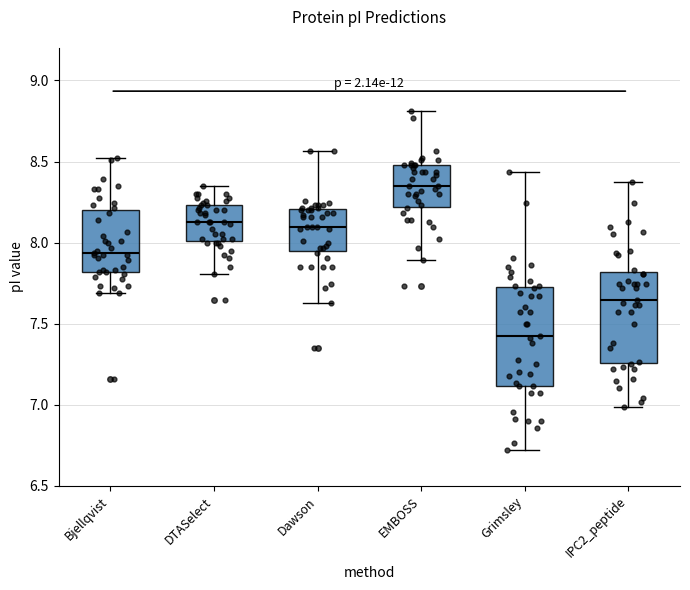

Reading left to right, read every box against the y-axis: the position of its median line, the range the box covers, and the ends of its whiskers. The values are not printed on the chart, so give them approximately, as read against the axis.

Bjellqvist: median 7.95, box 7.80 to 8.20, whiskers 7.70 to 8.50
DTASelect: median 8.15, box 8.00 to 8.25, whiskers 7.80 to 8.35
Dawson: median 8.10, box 7.95 to 8.20, whiskers 7.65 to 8.55
EMBOSS: median 8.35, box 8.20 to 8.50, whiskers 7.90 to 8.80
Grimsley: median 7.40, box 7.10 to 7.70, whiskers 6.70 to 8.45
IPC2_peptide: median 7.65, box 7.25 to 7.80, whiskers 7.00 to 8.40